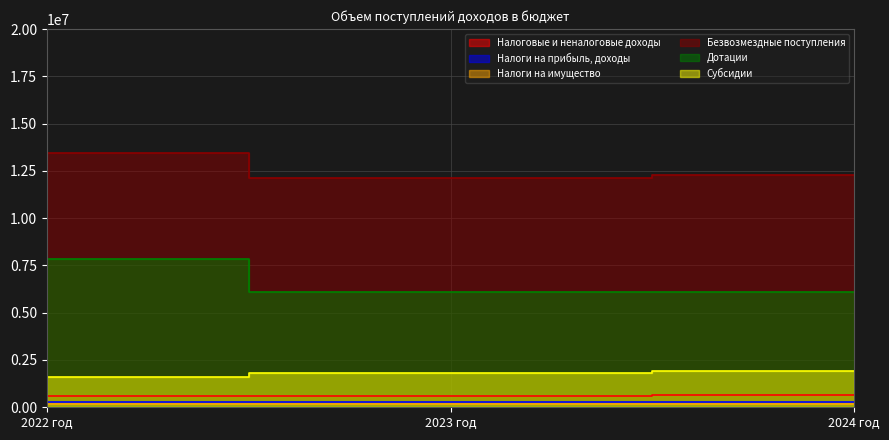

What is the sum of all Налоги на прибыль, доходы values?

877000